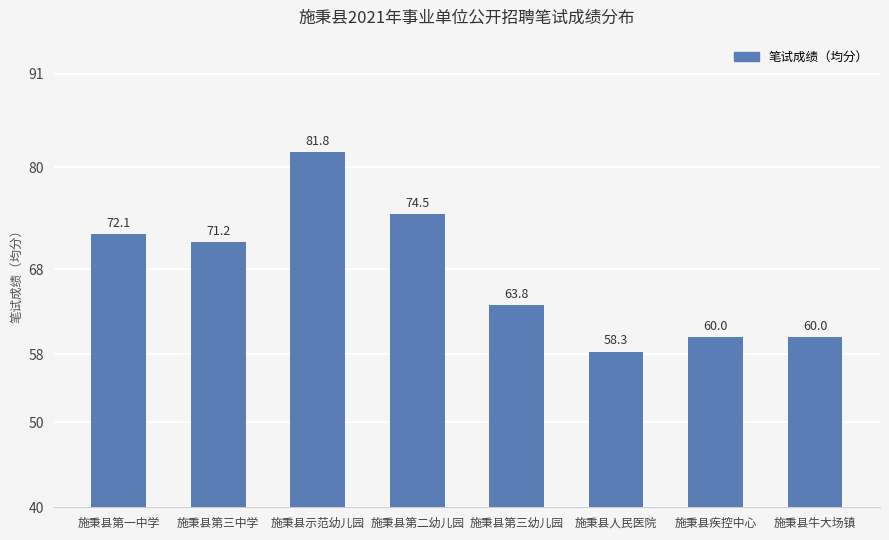

The chart shows a value of 63.8 at 施秉县第三幼儿园. True or false?

True